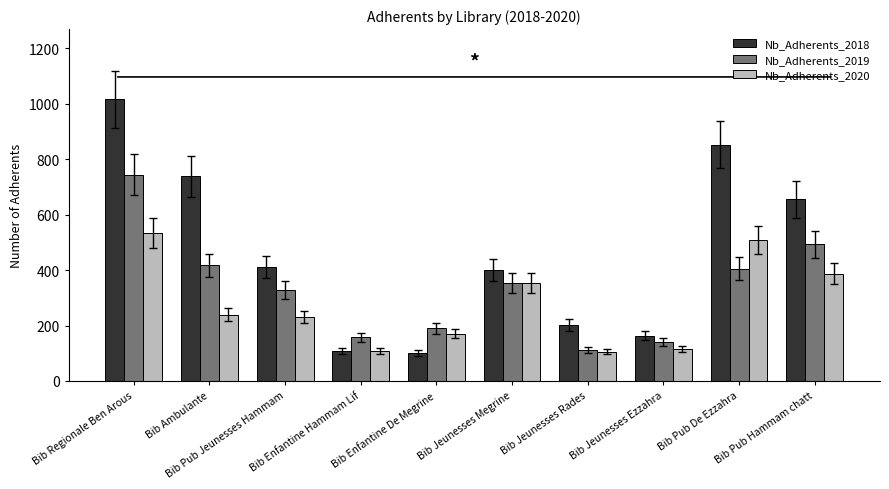

How many bars are there in each group?

3